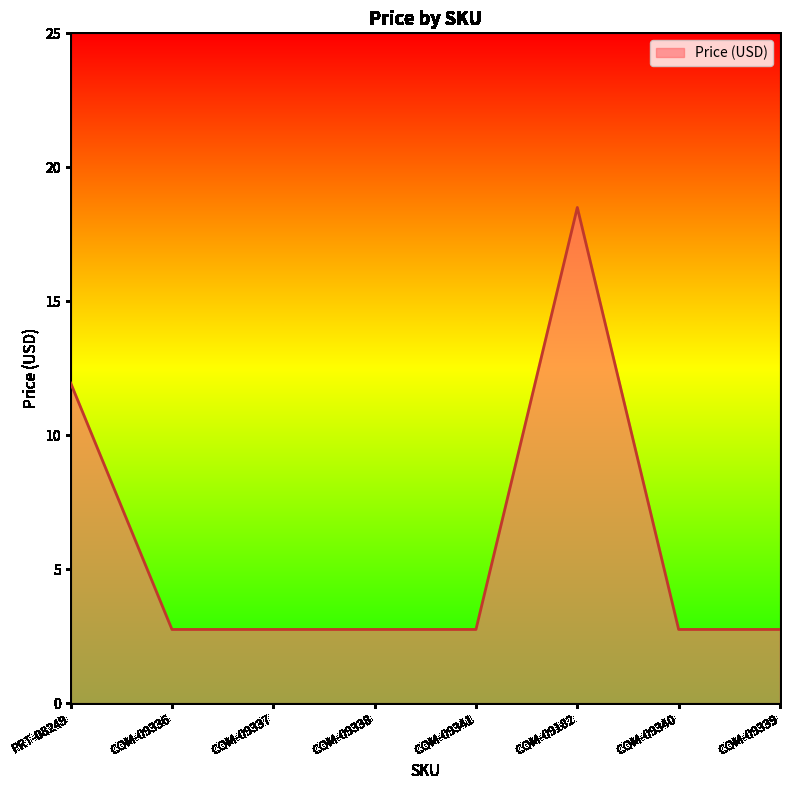

True or false: the data shows 4.2 at COM-09340.

False